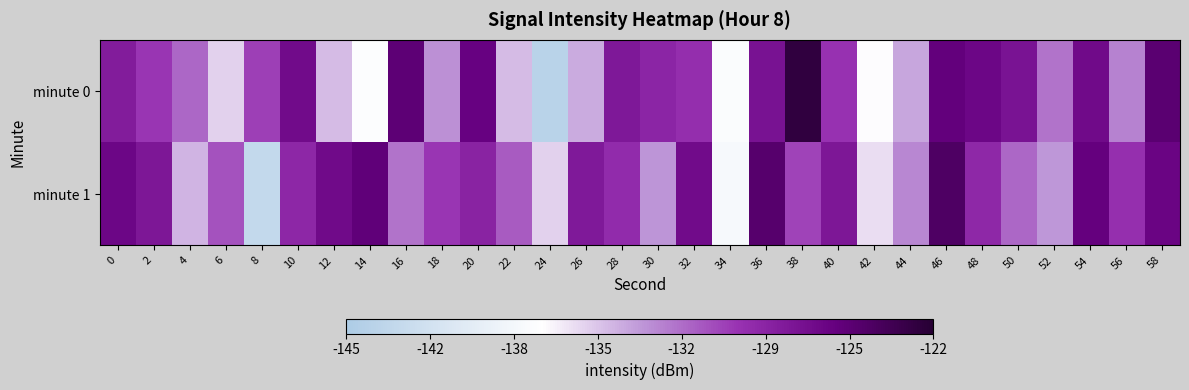

Reading right to left, extract all data points from this chart.

minute 0: 58=-125.2	56=-132.6	54=-126.6	52=-132.1	50=-127.3	48=-126.4	46=-125.7	44=-134.0	42=-137.2	40=-129.6	38=-122.6	36=-127.3	34=-137.8	32=-129.3	30=-128.7	28=-127.7	26=-134.2	24=-143.9	22=-134.8	20=-126.0	18=-133.2	16=-125.3	14=-137.6	12=-134.8	10=-126.7	8=-130.1	6=-135.6	4=-131.7	2=-129.8	0=-128.0
minute 1: 58=-126.2	56=-129.4	54=-125.8	52=-133.5	50=-131.7	48=-128.9	46=-124.5	44=-132.8	42=-136.1	40=-127.6	38=-130.3	36=-124.9	34=-138.2	32=-126.7	30=-133.4	28=-129.1	26=-127.8	24=-135.6	22=-131.2	20=-128.5	18=-129.8	16=-132.1	14=-125.5	12=-126.6	10=-128.8	8=-142.9	6=-130.8	4=-134.6	2=-127.6	0=-126.4